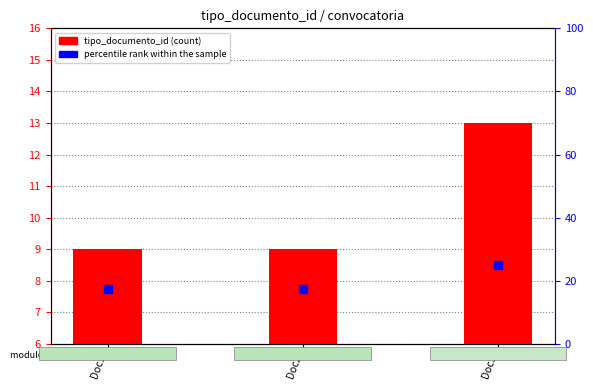

Is the value of percentile rank within the sample at Doc3 greater than the value of tipo_documento_id at Doc3?

Yes